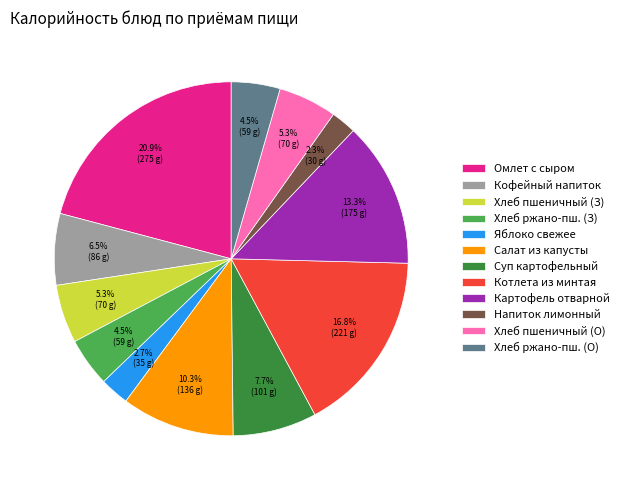

What percentage is NOT represented by Хлеб ржано-пш. (З)?

95.5%